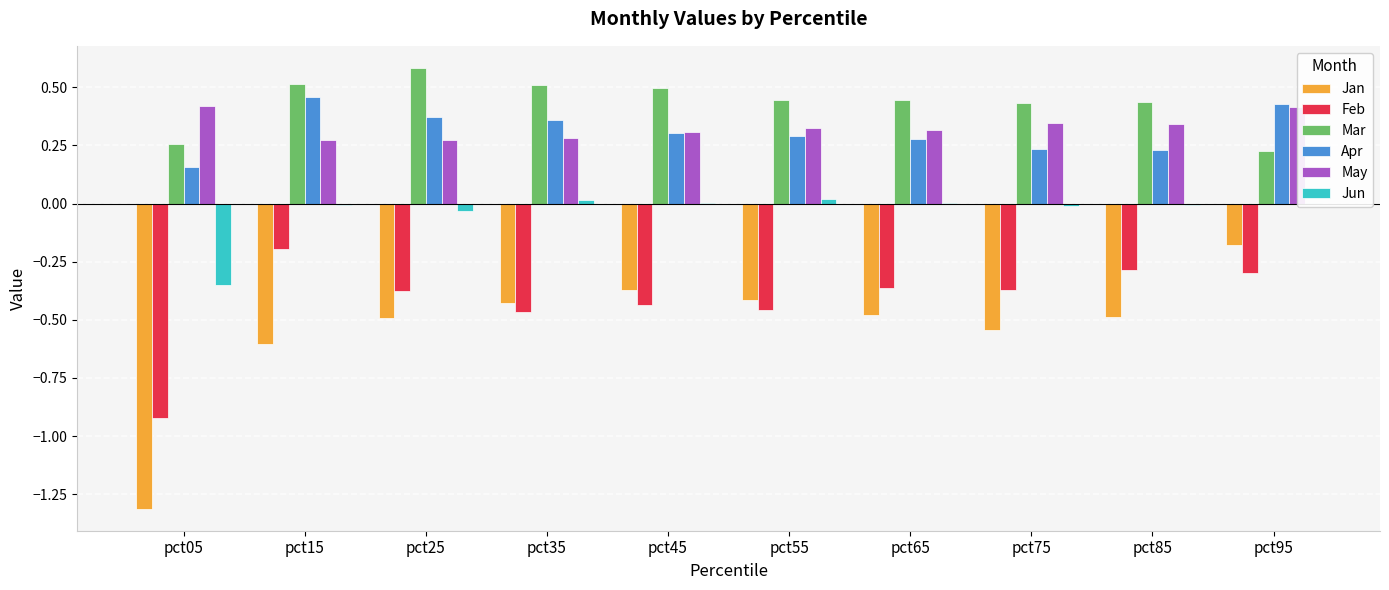

What are all the series names shown in the legend?

Jan, Feb, Mar, Apr, May, Jun